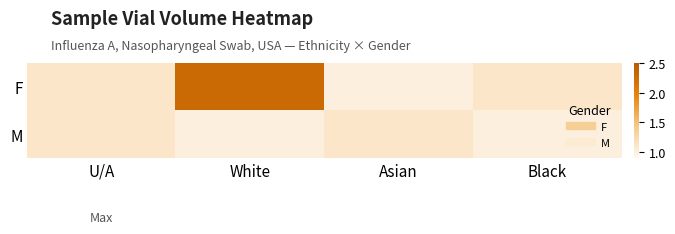

Which has a higher value, White or U/A?

White